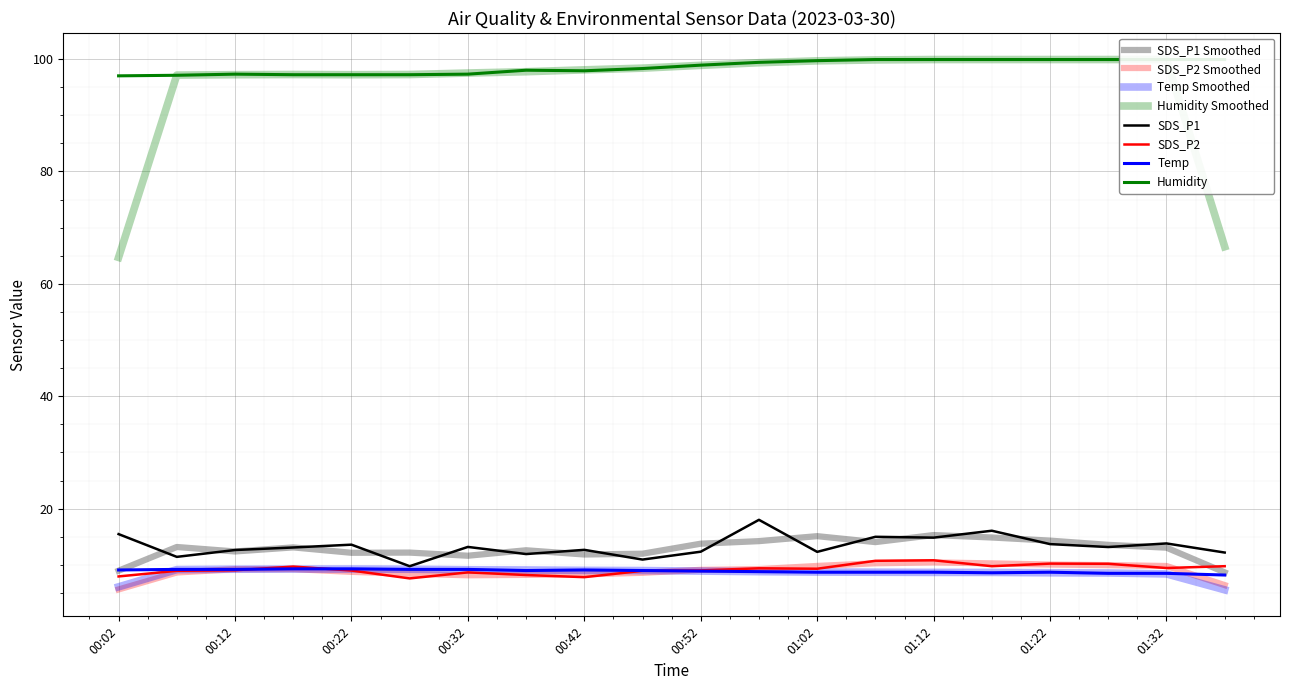

How many lines are shown in the chart?

4